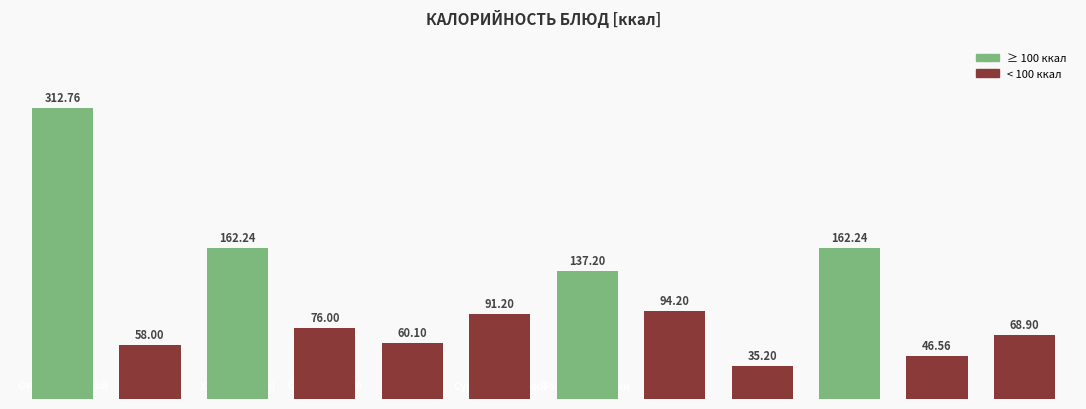

What is the value of the 8th bar from the left?

94.2